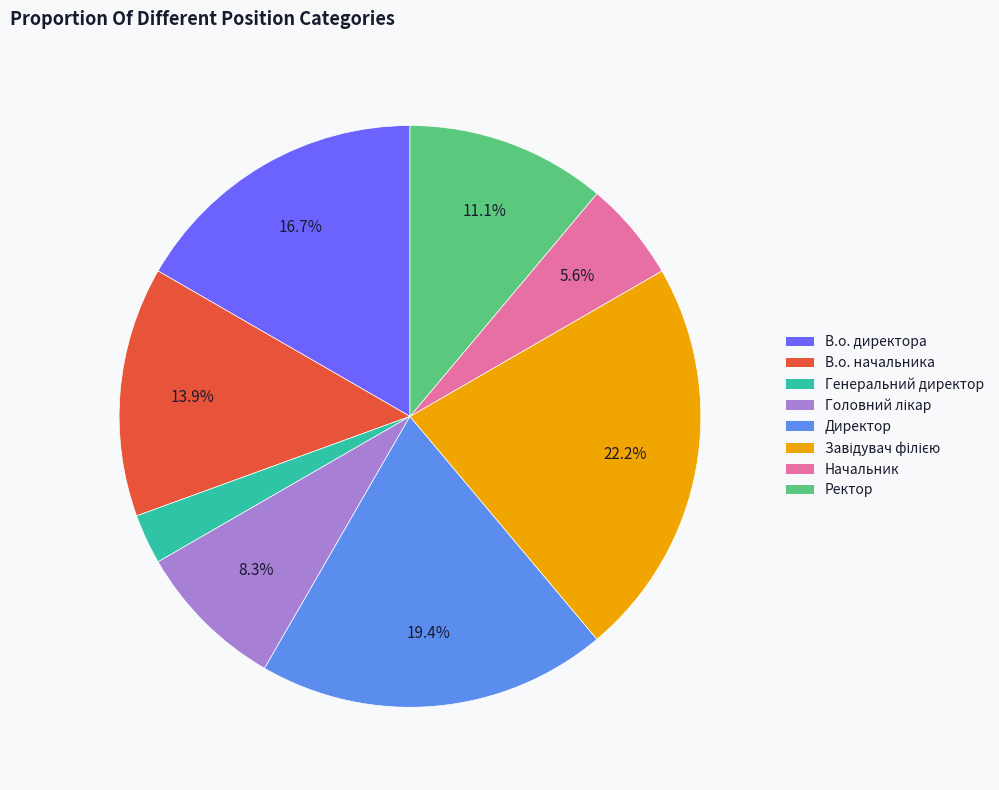

What is the ratio of the value at В.о. директора to the value at Генеральний директор?

6.0